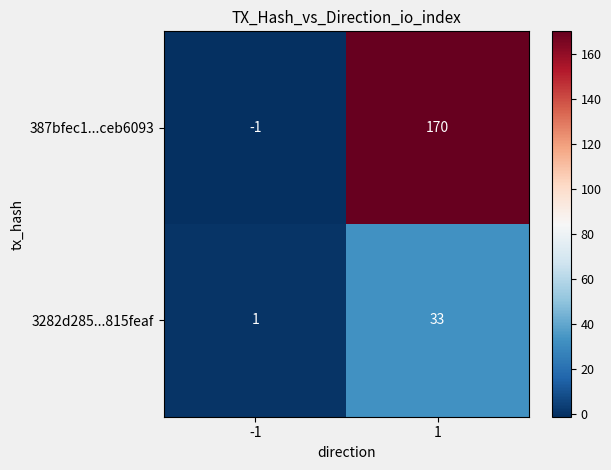

Reading left to right, list all the values displayed in this chart.

387bfec1...ceb6093: -1=-1	1=170
3282d285...815feaf: -1=1	1=33